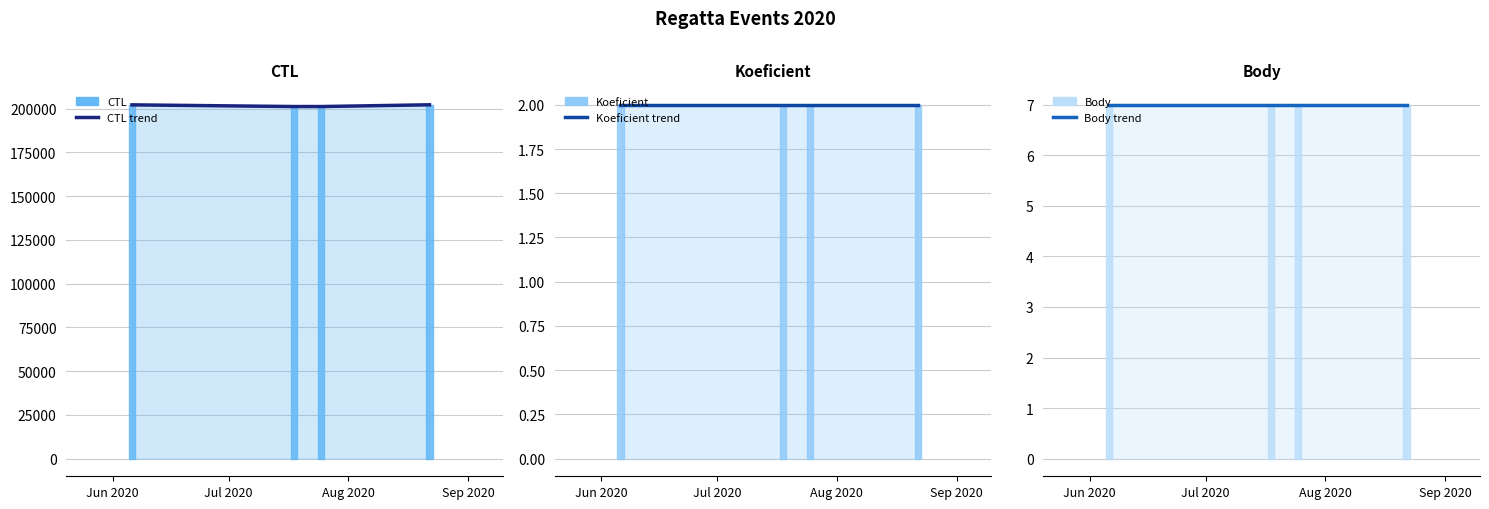

What is the sum of all CTL trend values?

806555